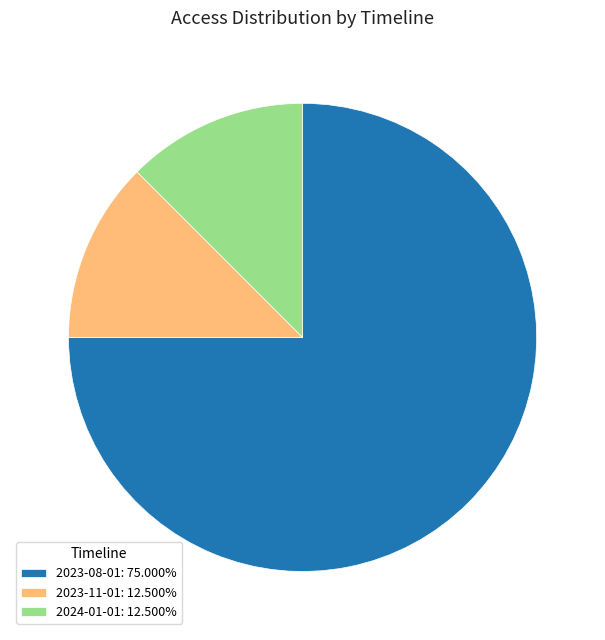

Do 2023-11-01: 12.500% and 2024-01-01: 12.500% together represent more than half of the pie?

No